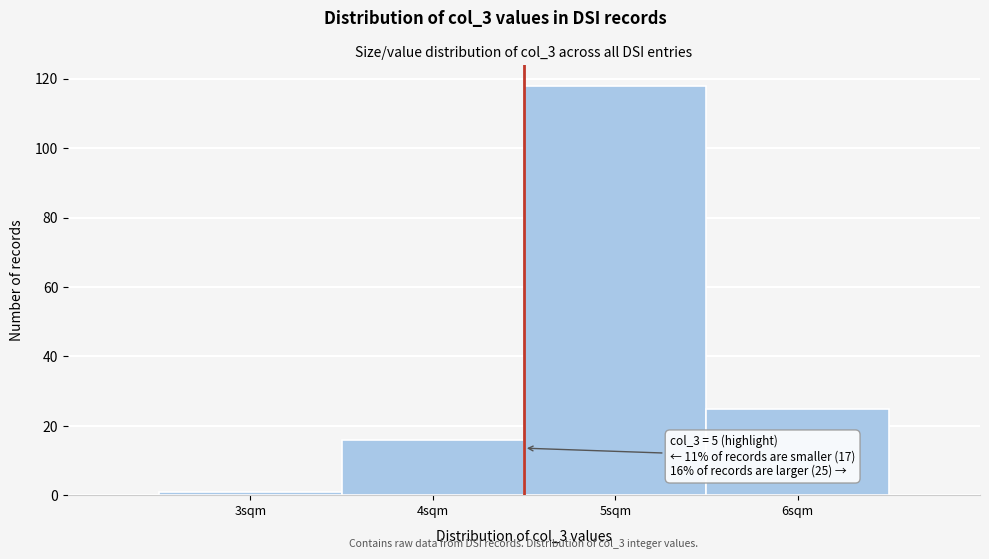

Reading left to right, transcribe all the data shown in this chart.

1	16	118	25